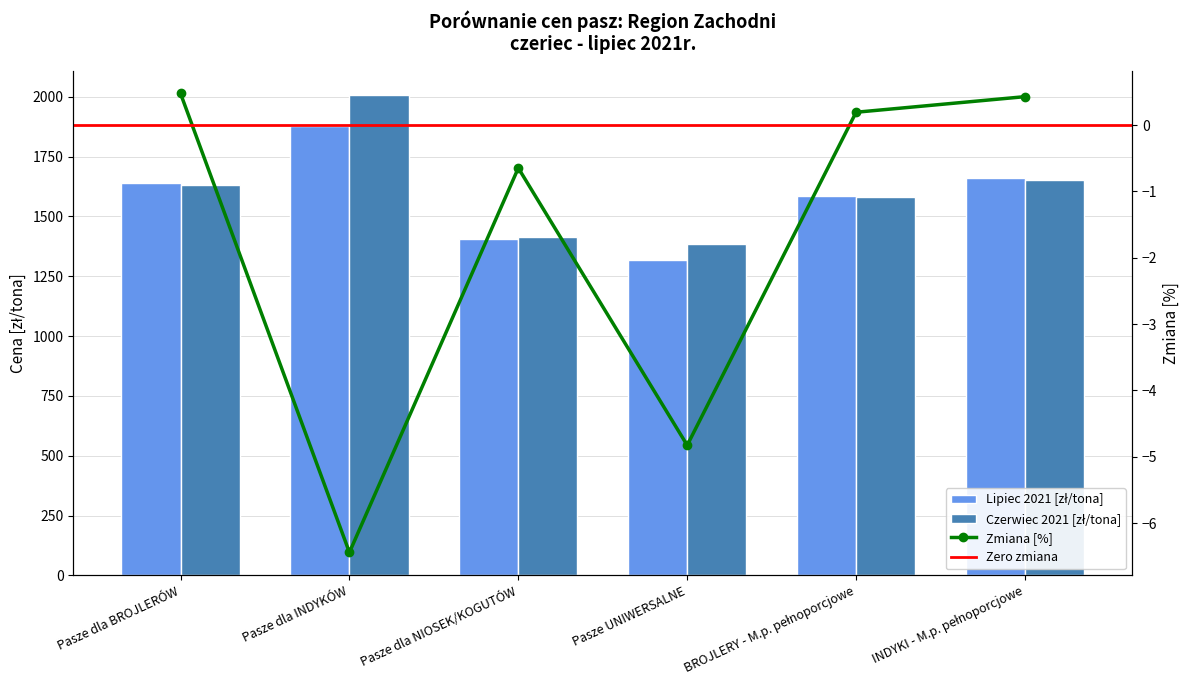

Which category has the lowest value across all series?

Pasze dla INDYKÓW